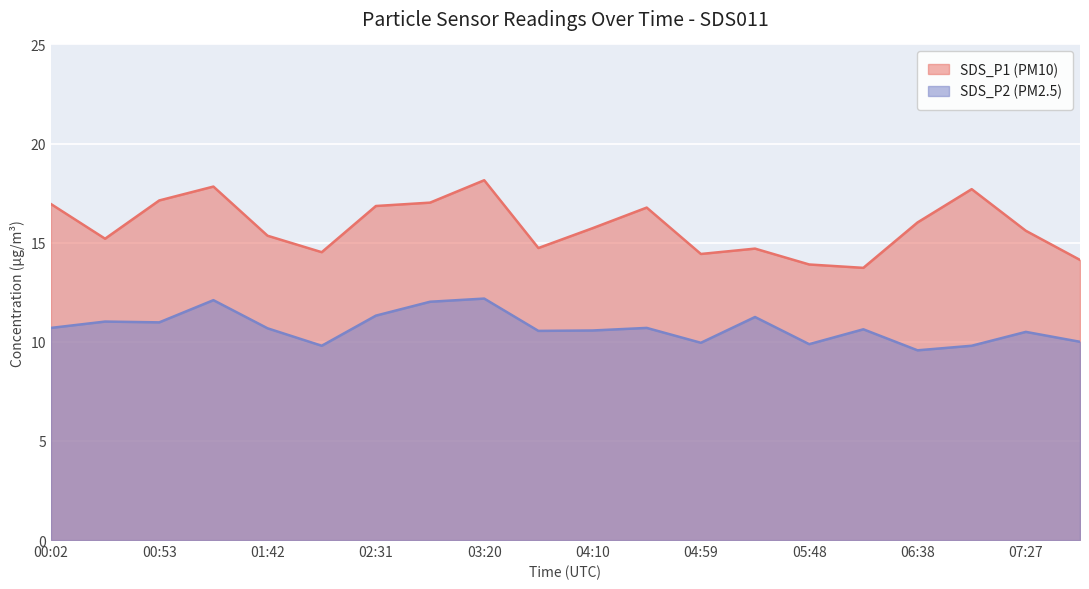

Rank the series at 01:42 from lowest to highest value.

SDS_P2 (PM2.5), SDS_P1 (PM10)